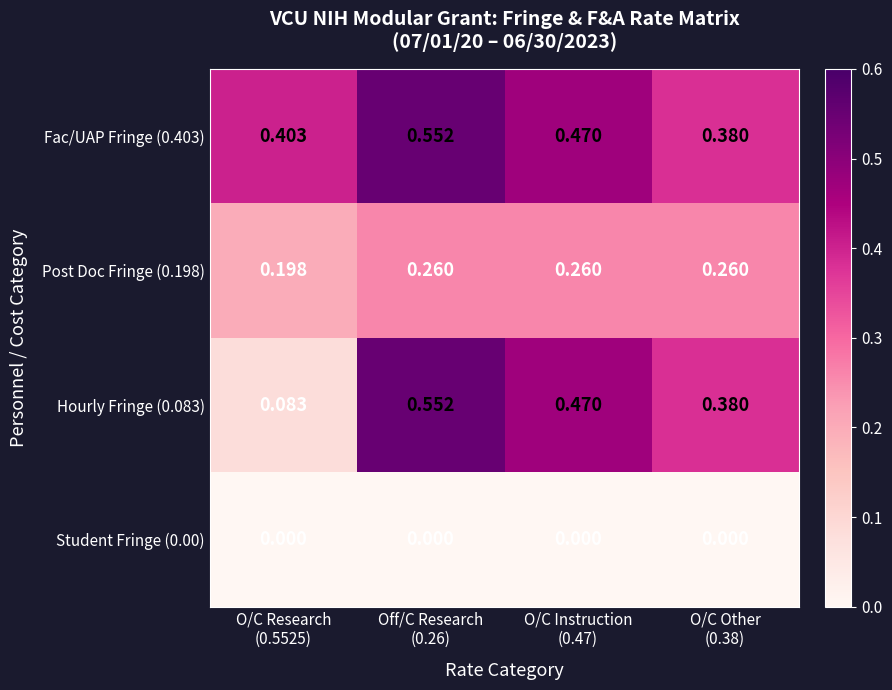

Which series has the largest total across all categories?

Fac/UAP Fringe (0.403)